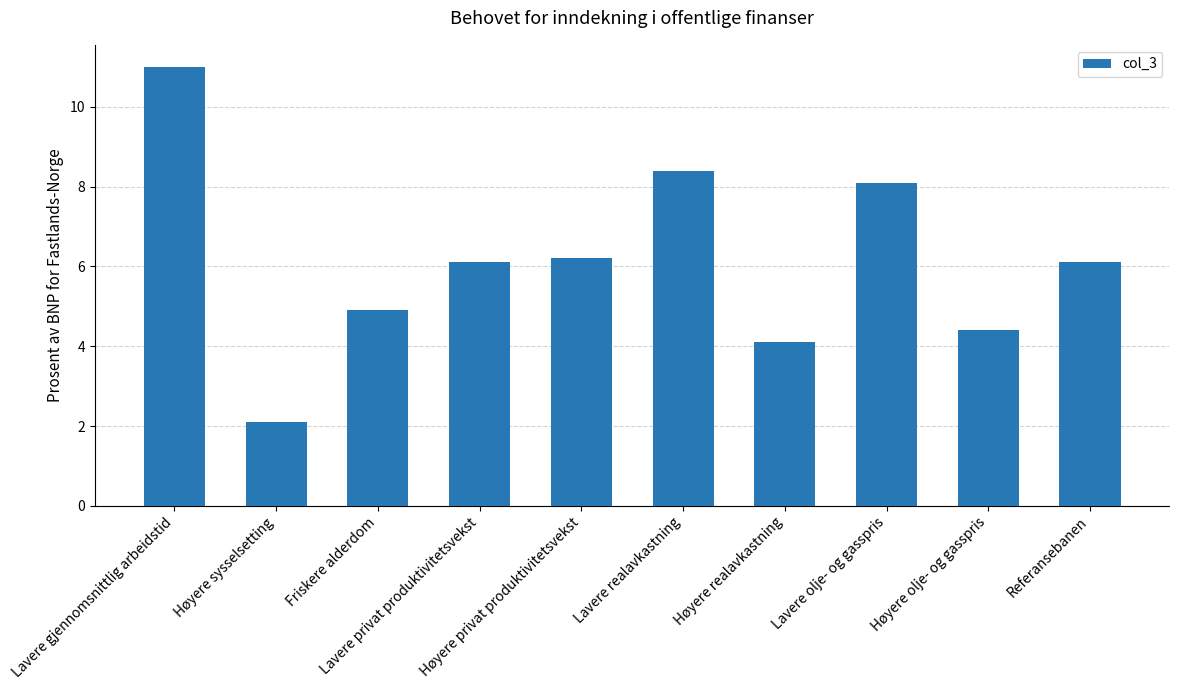

What is the difference between the maximum and minimum values?

8.9